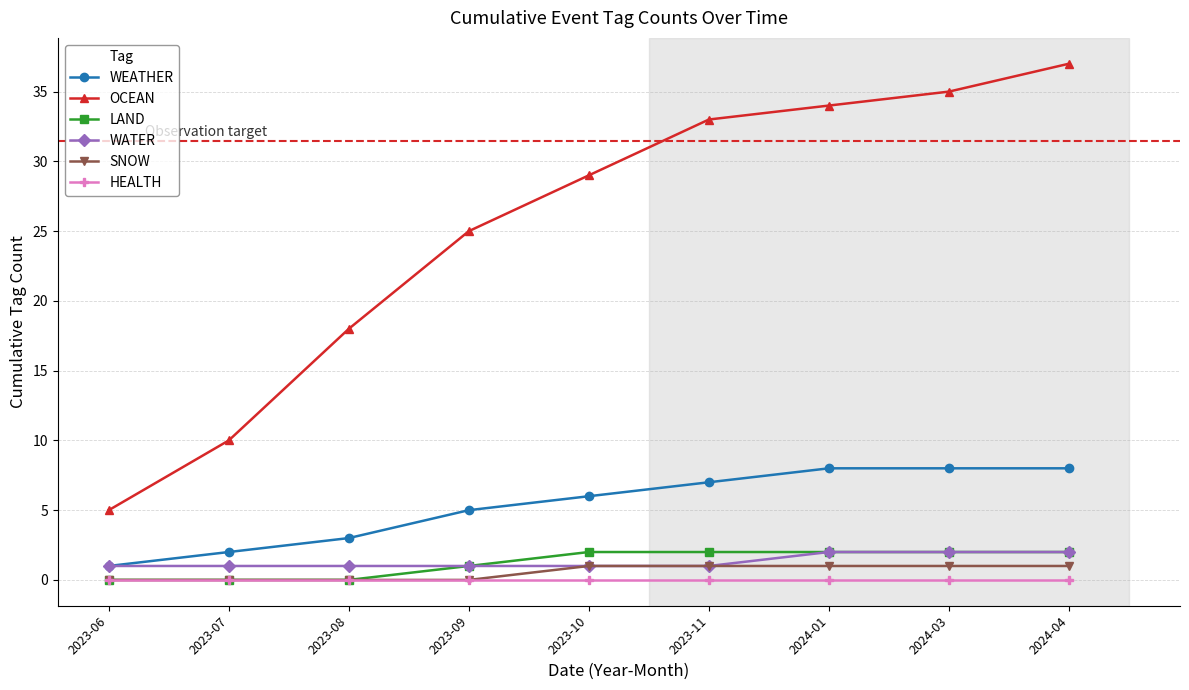

Reading left to right, what are all the values shown in this chart?

WEATHER: 2023-06=1	2023-07=2	2023-08=3	2023-09=5	2023-10=6	2023-11=7	2024-01=8	2024-03=8	2024-04=8
OCEAN: 2023-06=5	2023-07=10	2023-08=18	2023-09=25	2023-10=29	2023-11=33	2024-01=34	2024-03=35	2024-04=37
LAND: 2023-06=0	2023-07=0	2023-08=0	2023-09=1	2023-10=2	2023-11=2	2024-01=2	2024-03=2	2024-04=2
WATER: 2023-06=1	2023-07=1	2023-08=1	2023-09=1	2023-10=1	2023-11=1	2024-01=2	2024-03=2	2024-04=2
SNOW: 2023-06=0	2023-07=0	2023-08=0	2023-09=0	2023-10=1	2023-11=1	2024-01=1	2024-03=1	2024-04=1
HEALTH: 2023-06=0	2023-07=0	2023-08=0	2023-09=0	2023-10=0	2023-11=0	2024-01=0	2024-03=0	2024-04=0